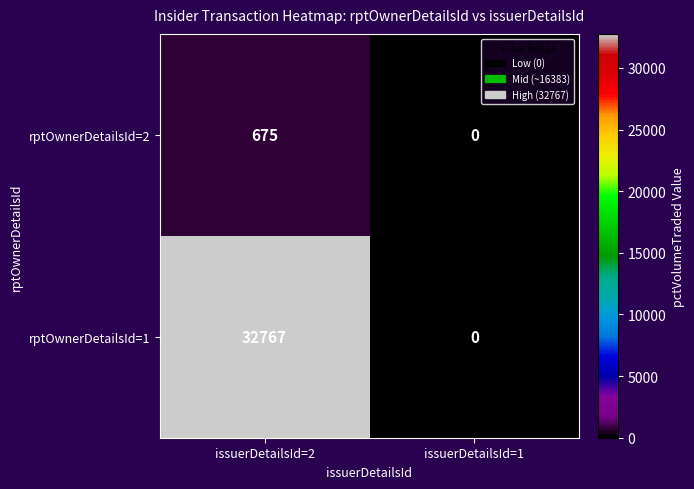

Which series has the largest total across all categories?

rptOwnerDetailsId=1